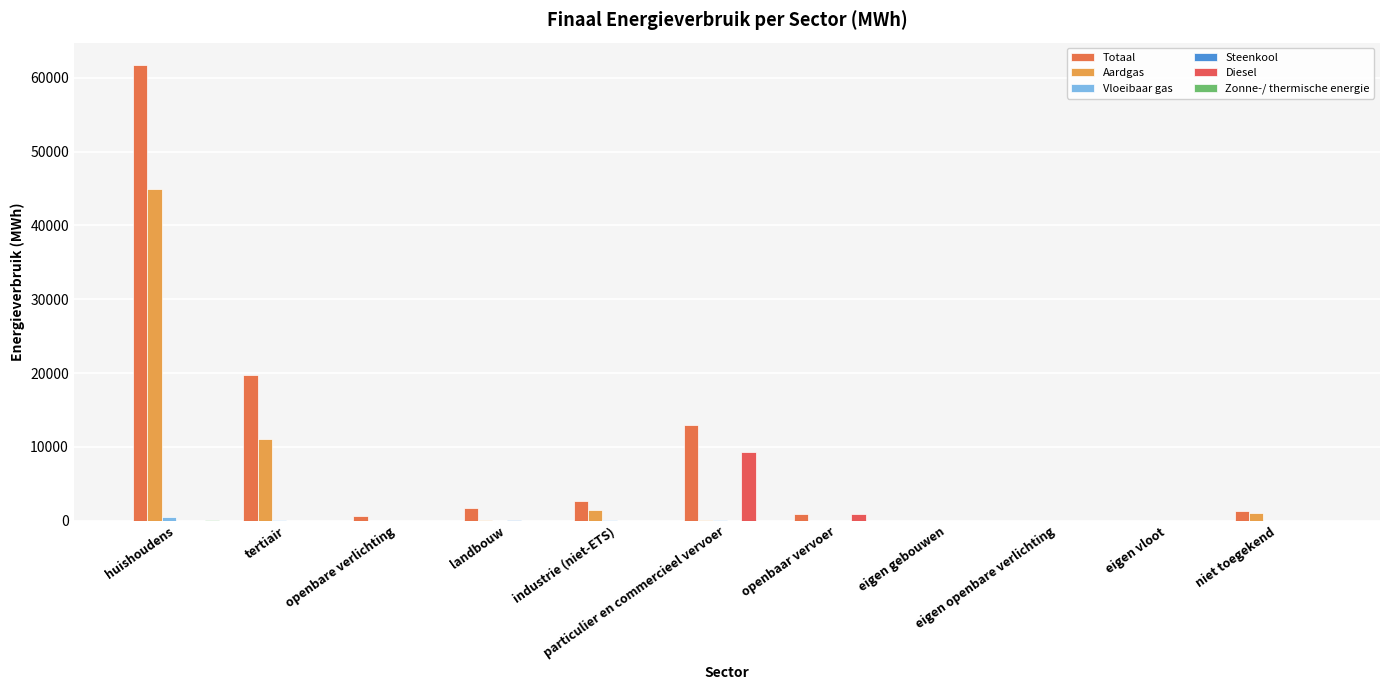

What is the total value across all series at particulier en commercieel vervoer?

22392.4